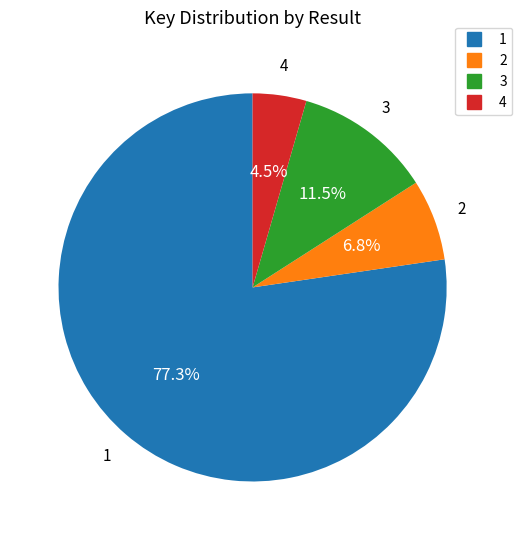

Between 3 and 1, which is larger?

1